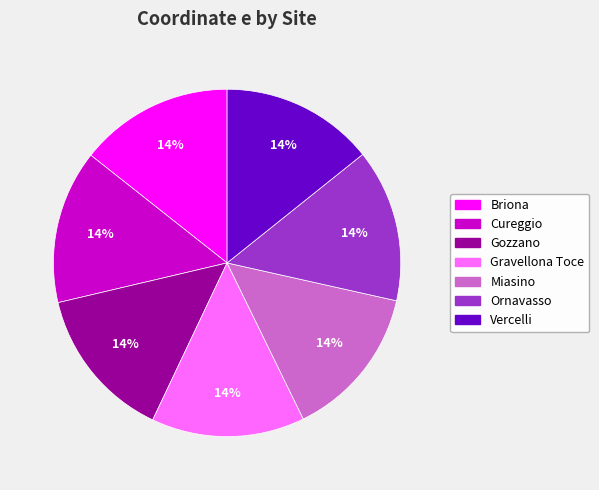

Does any single category account for the majority?

No